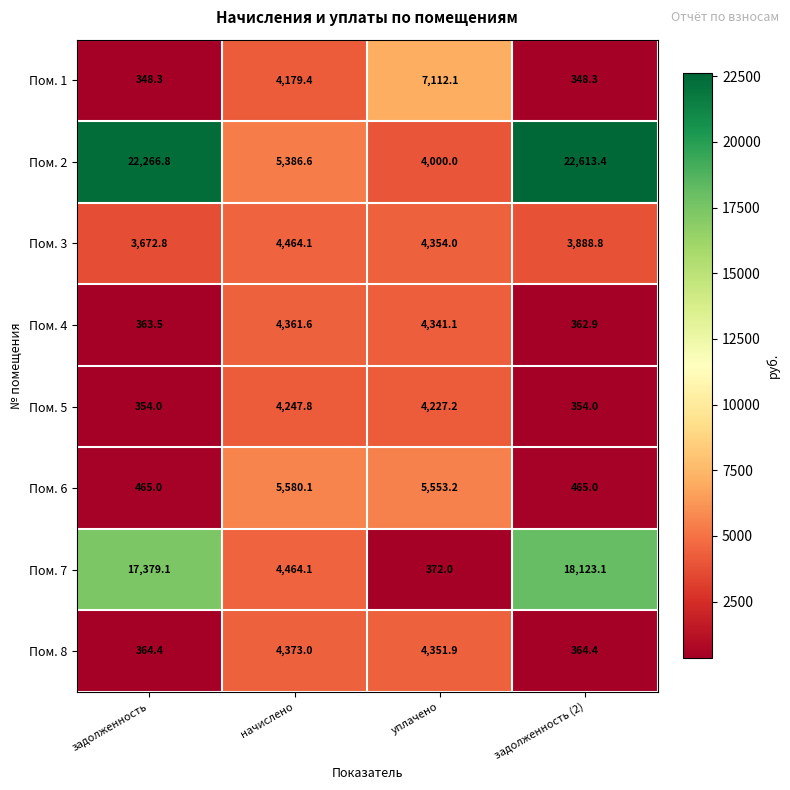

At уплачено, list the series in order from largest to smallest.

Пом. 1, Пом. 6, Пом. 3, Пом. 8, Пом. 4, Пом. 5, Пом. 2, Пом. 7